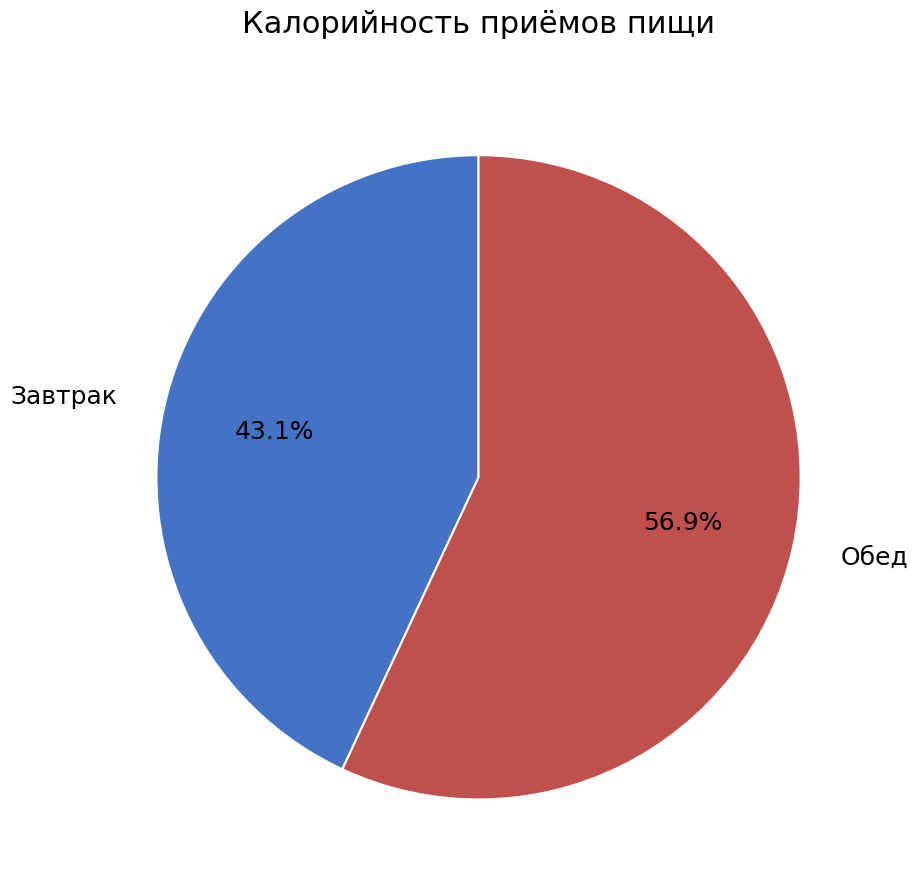

True or false: Обед accounts for 70% of the total.

False